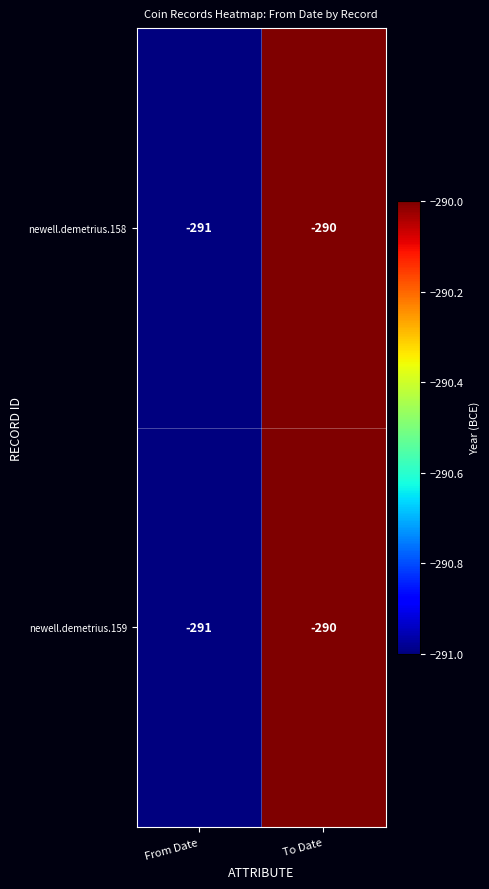

At which category is the sum across all series the highest?

To Date